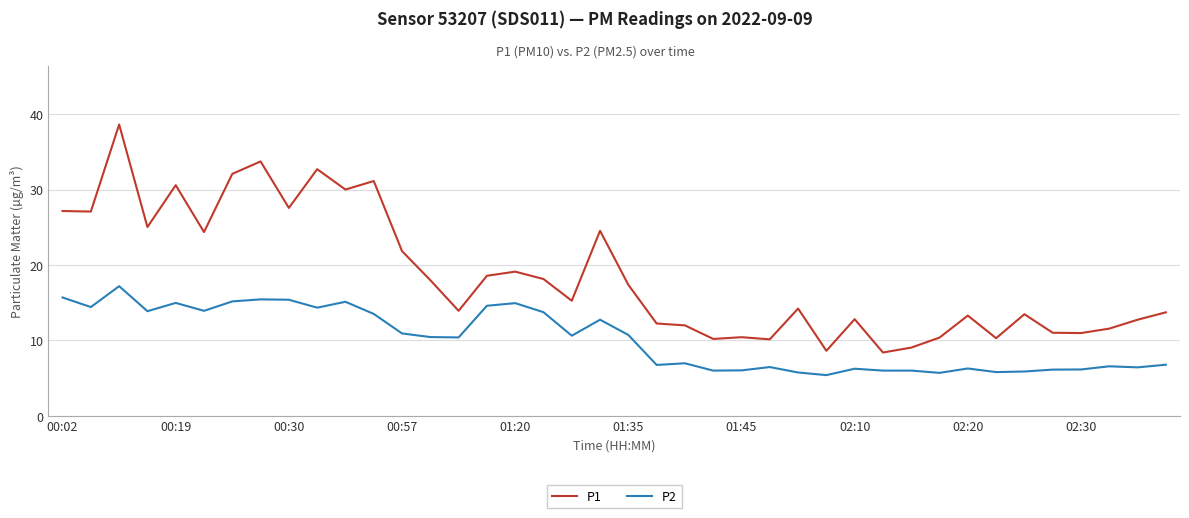

Which series has the largest range (max minus min)?

P1